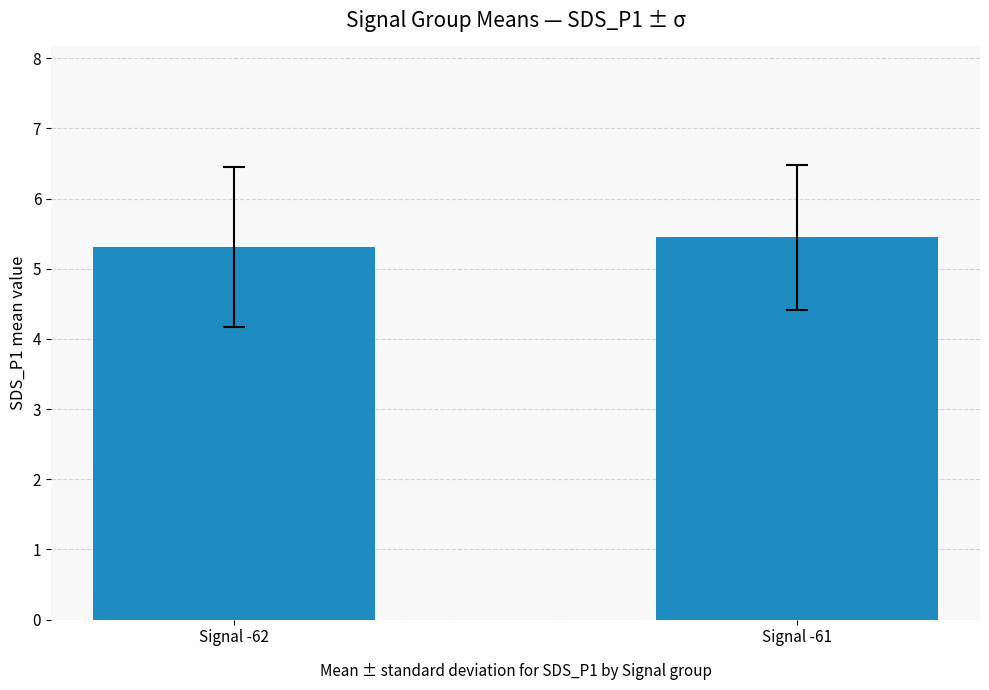

What is the greatest value displayed?

5.4